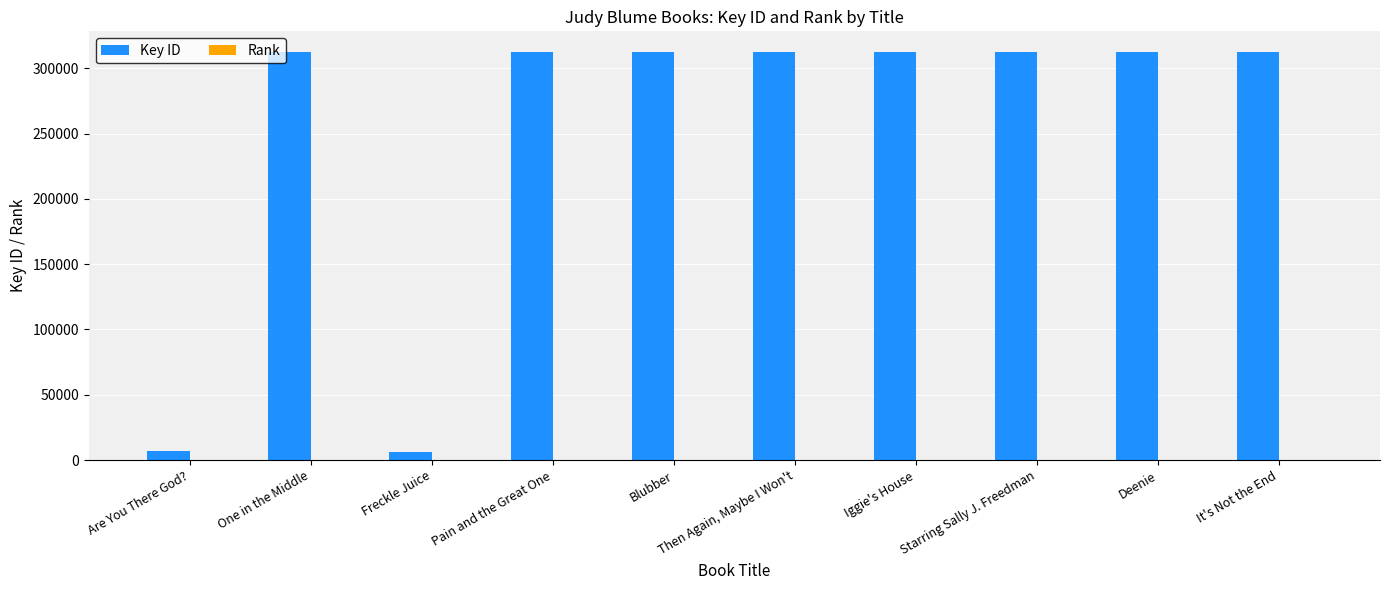

The Key ID series shows 506647 at Then Again, Maybe I Won't. True or false?

False